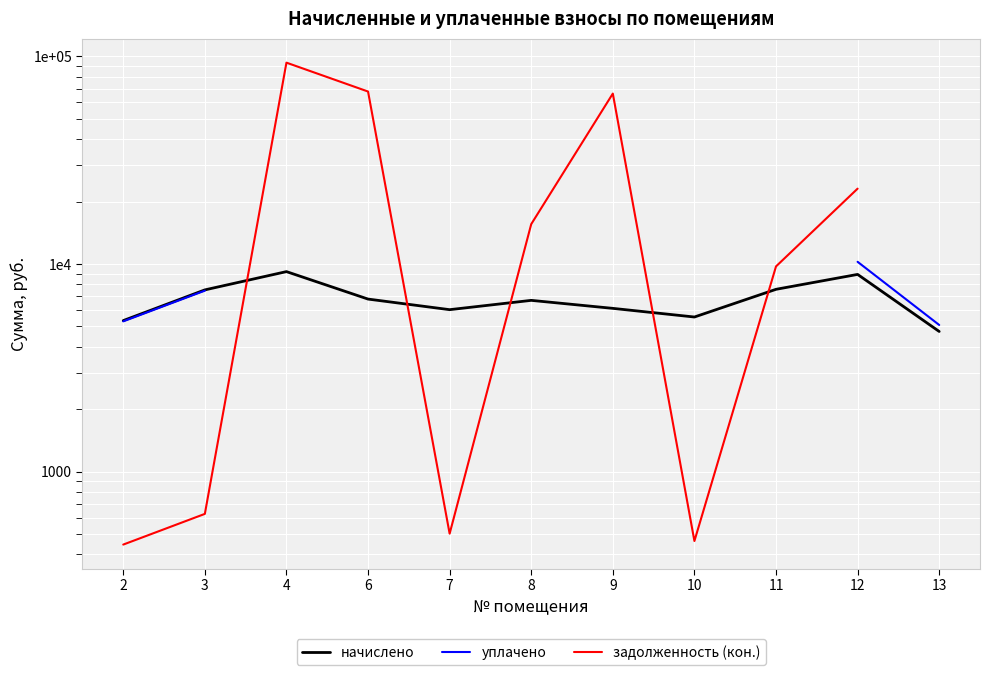

Which category has the highest value in the начислено series?

4